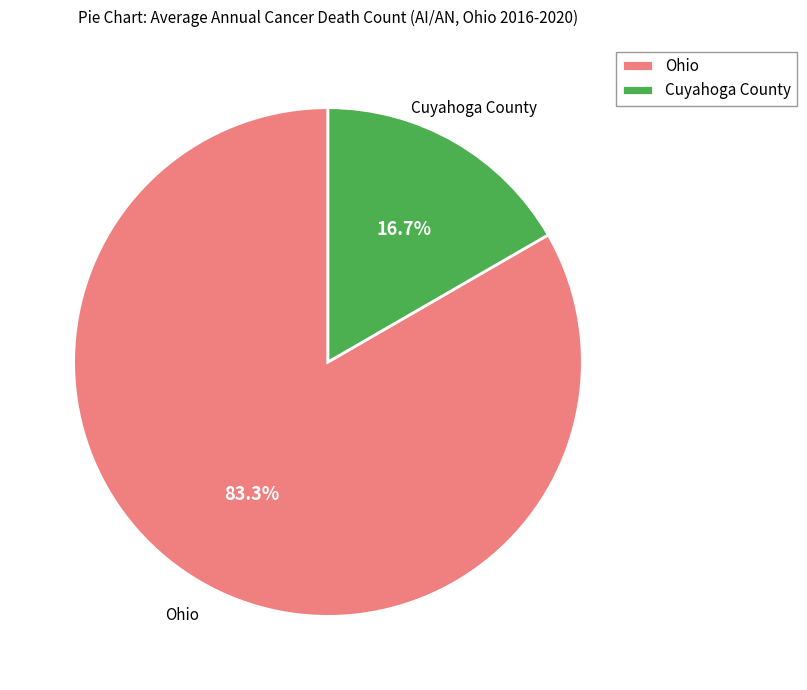

To the nearest percent, what is the combined percentage of Cuyahoga County and Ohio?

100%